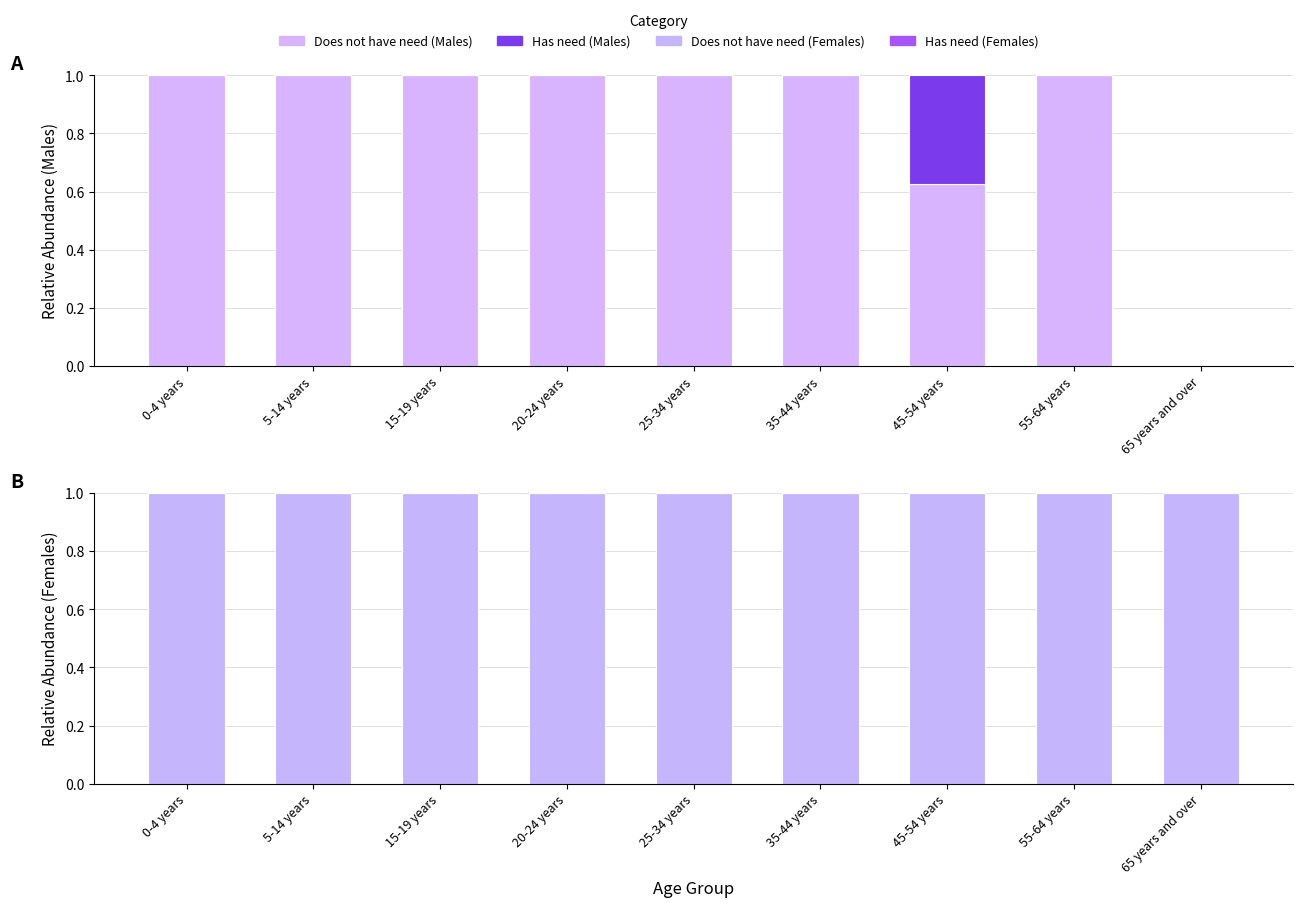

Count the number of categories in the chart.

9